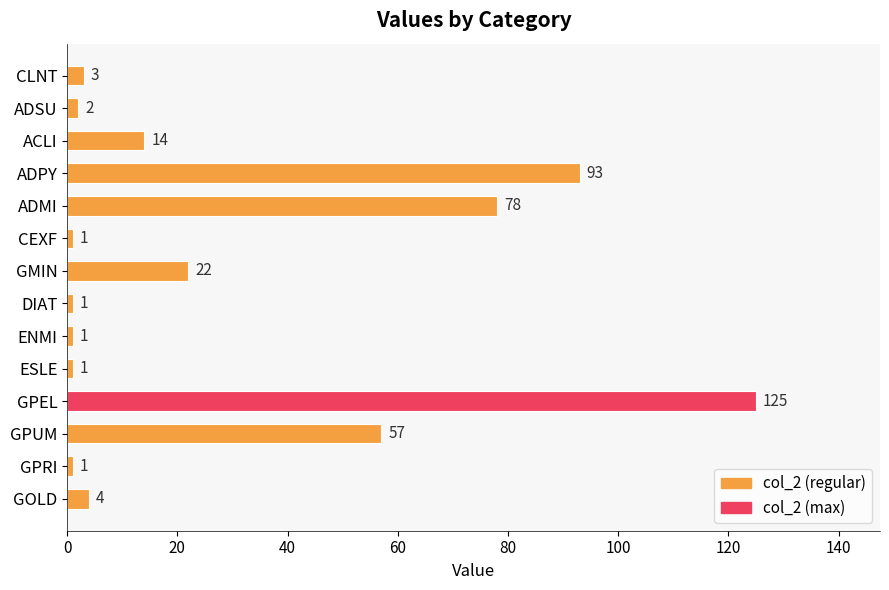

Which label corresponds to the largest value in the chart?

GPEL